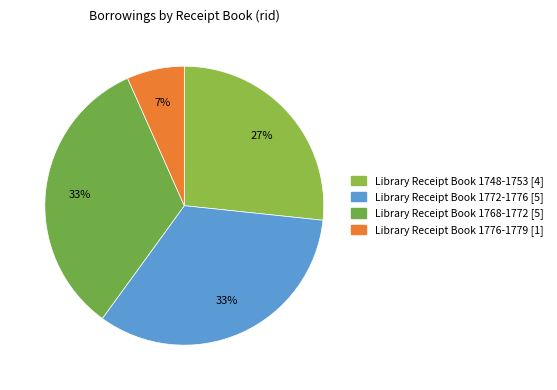

To the nearest percent, what portion does Library Receipt Book 1748-1753 [4] represent?

27%